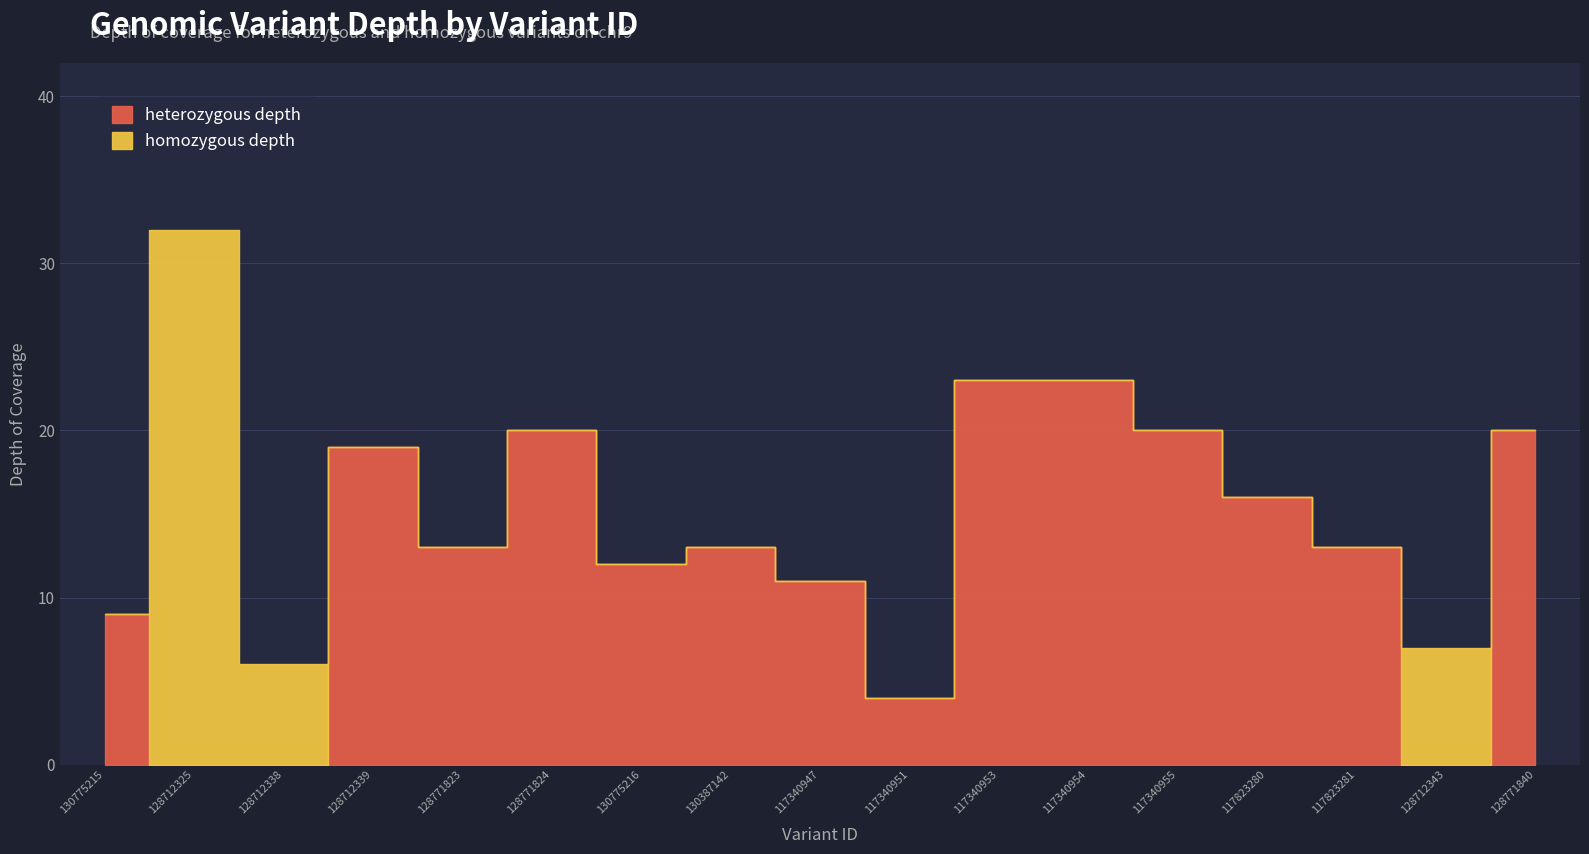

How many positive values does the heterozygous depth series have?

14